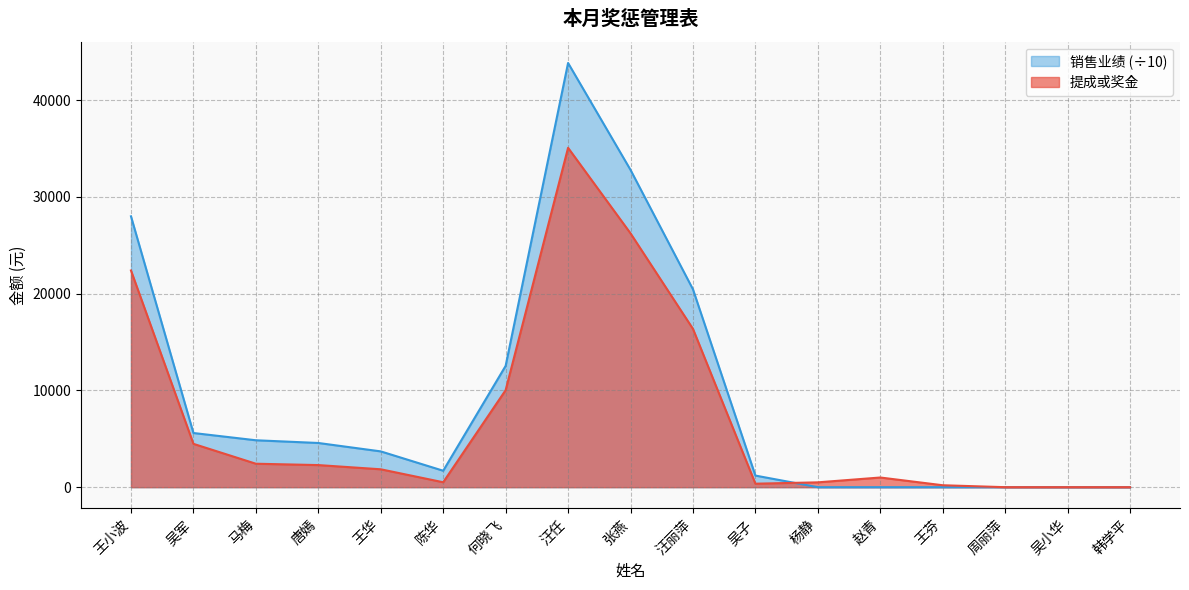

True or false: 销售业绩 has a value of 12524.6 at 汪丽萍.

False